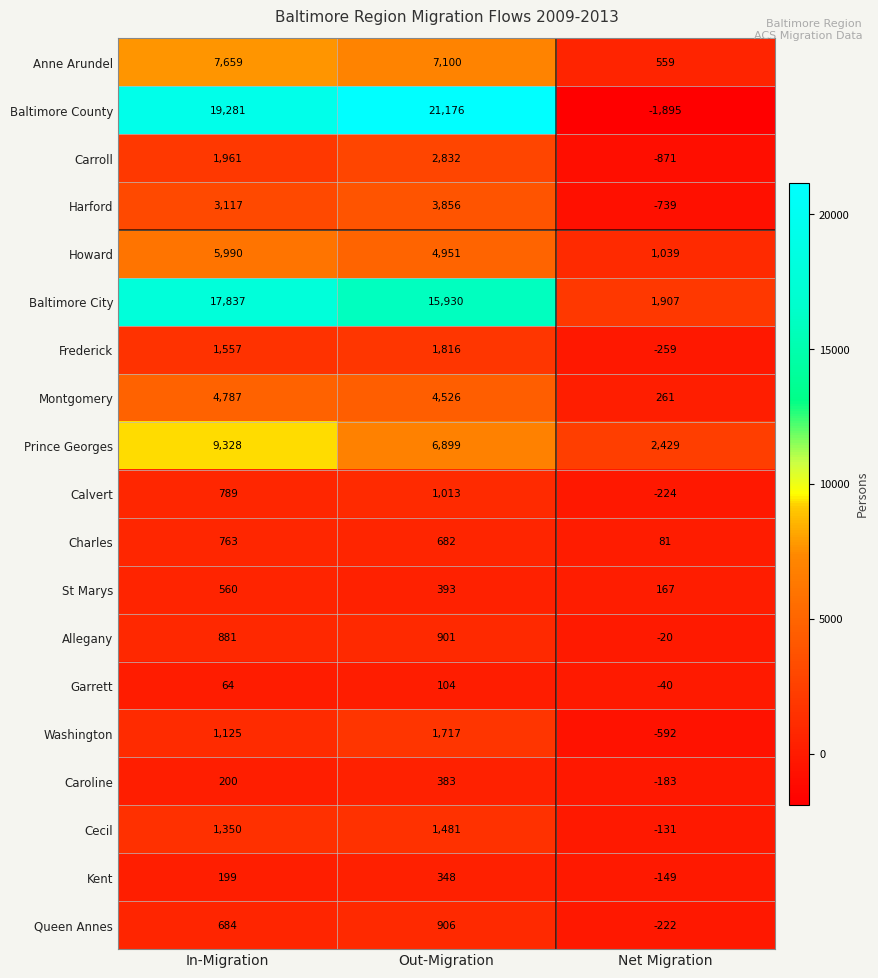

List the series in order of their peak value, highest first.

Baltimore County, Baltimore City, Prince Georges, Anne Arundel, Howard, Montgomery, Harford, Carroll, Frederick, Washington, Cecil, Calvert, Queen Annes, Allegany, Charles, St Marys, Caroline, Kent, Garrett